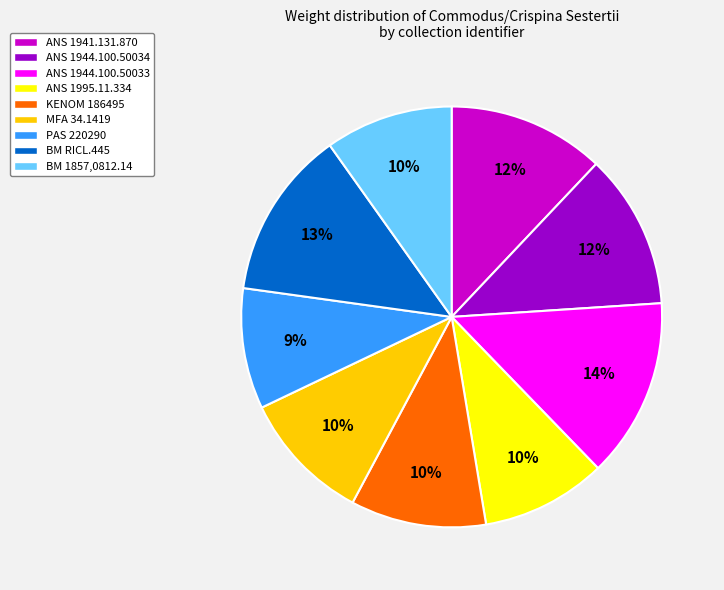

Does any single category account for the majority?

No